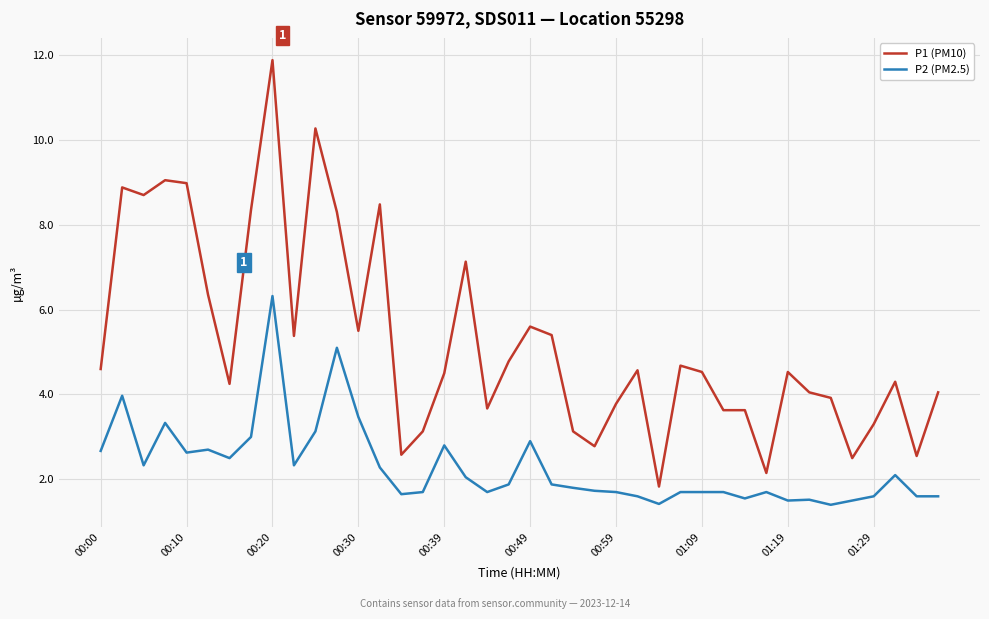

What is the average value of the P1 (PM10) series?

5.2